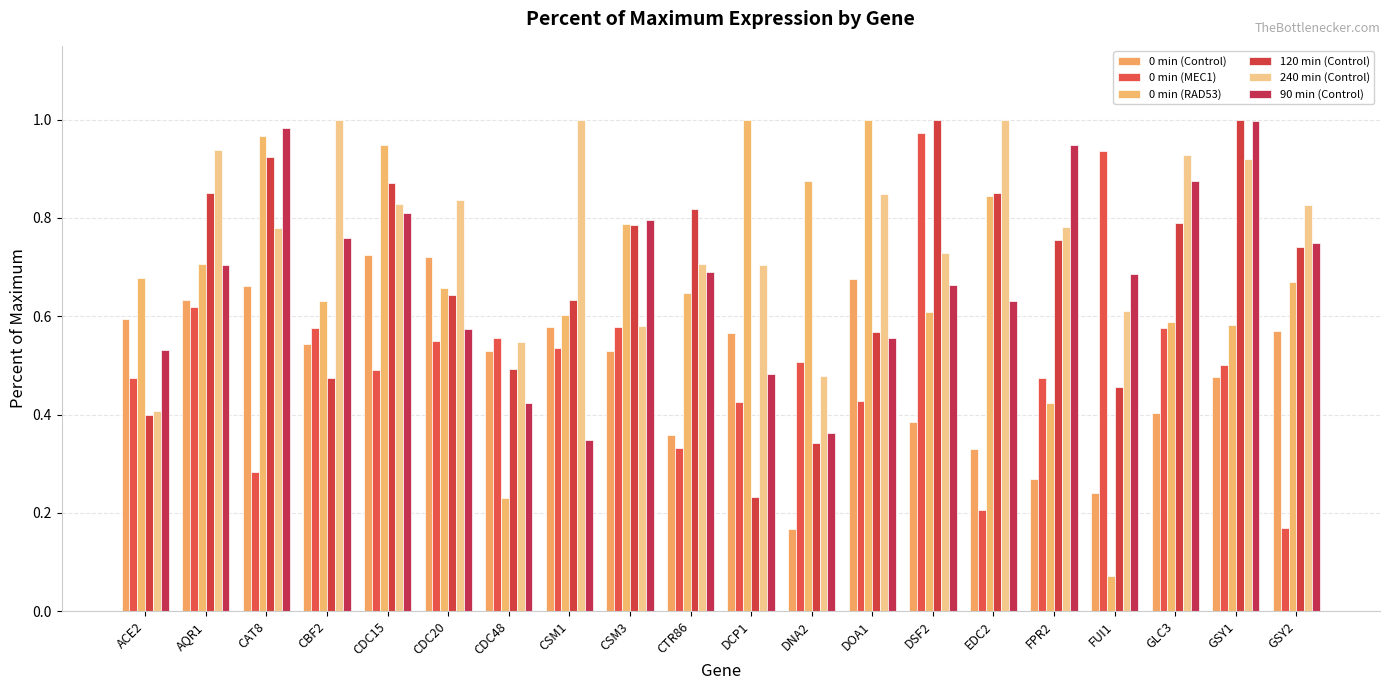

Count the 240 min (Control) values in the range 0 to 1.

20